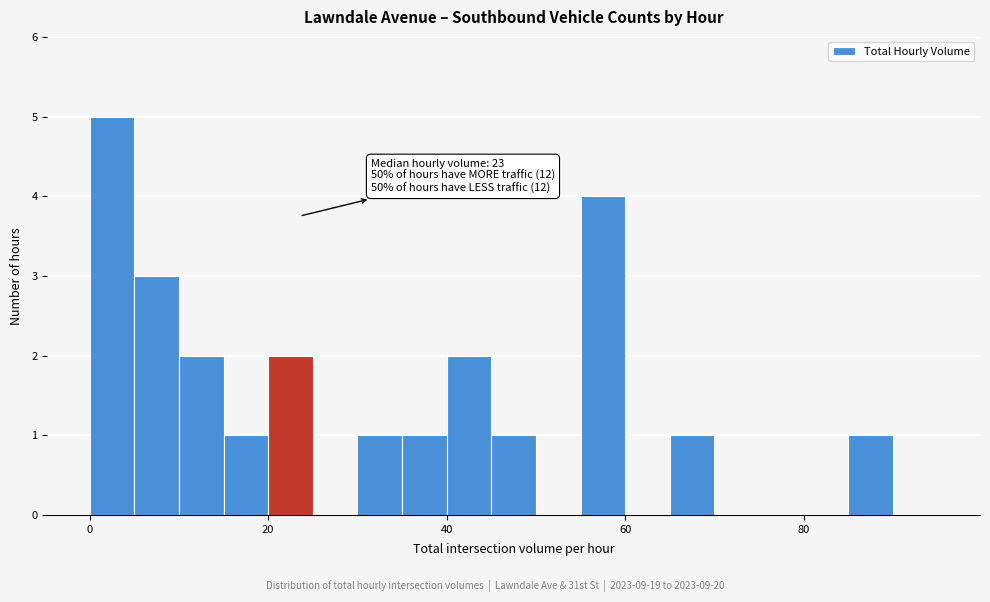

Read against the x-axis, roughly where is the centre of the tallest bar?

2